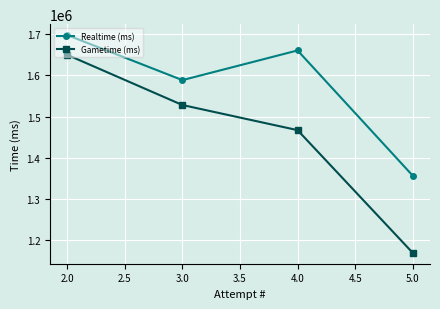

How many lines are shown in the chart?

2